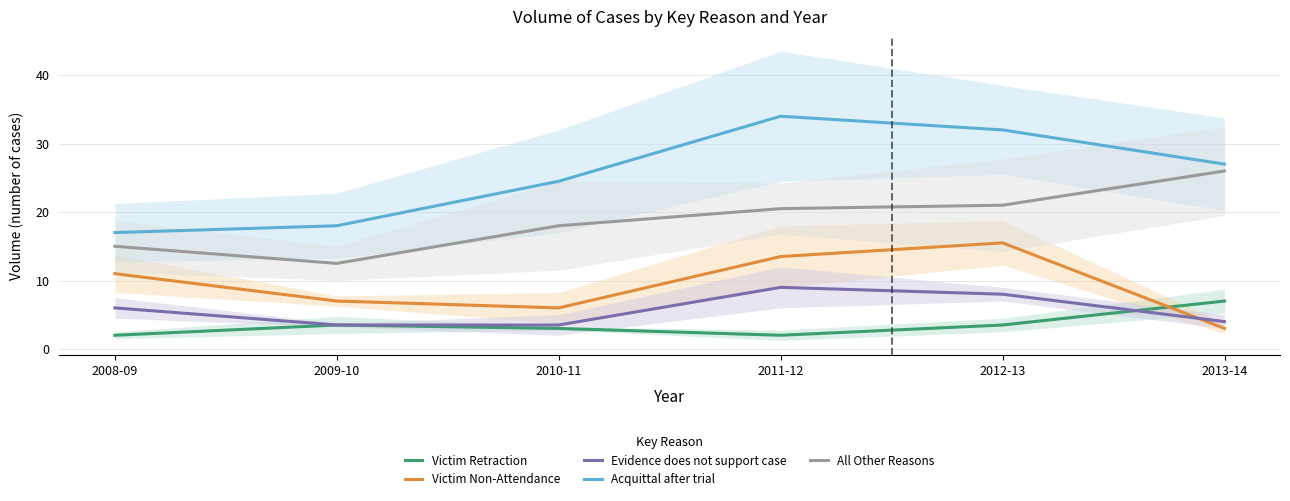

Reading left to right, extract all data points from this chart.

Victim Retraction: 2008-09=2.0	2009-10=3.5	2010-11=3.0	2011-12=2.0	2012-13=3.5	2013-14=7.0
Victim Non-Attendance: 2008-09=11.0	2009-10=7.0	2010-11=6.0	2011-12=13.5	2012-13=15.5	2013-14=3.0
Evidence does not support case: 2008-09=6.0	2009-10=3.5	2010-11=3.5	2011-12=9.0	2012-13=8.0	2013-14=4.0
Acquittal after trial: 2008-09=17.0	2009-10=18.0	2010-11=24.5	2011-12=34.0	2012-13=32.0	2013-14=27.0
All Other Reasons: 2008-09=15.0	2009-10=12.5	2010-11=18.0	2011-12=20.5	2012-13=21.0	2013-14=26.0